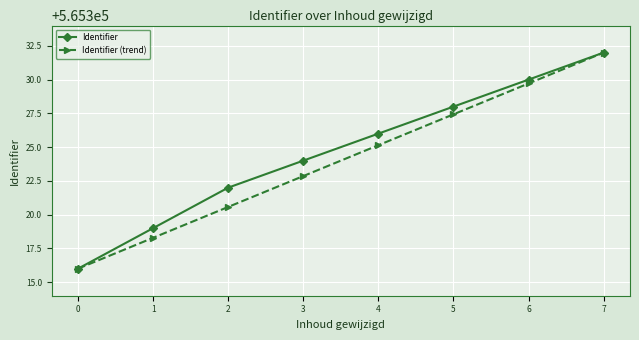

What is the value of the Identifier (trend) point at the 7th from the left?

565329.7